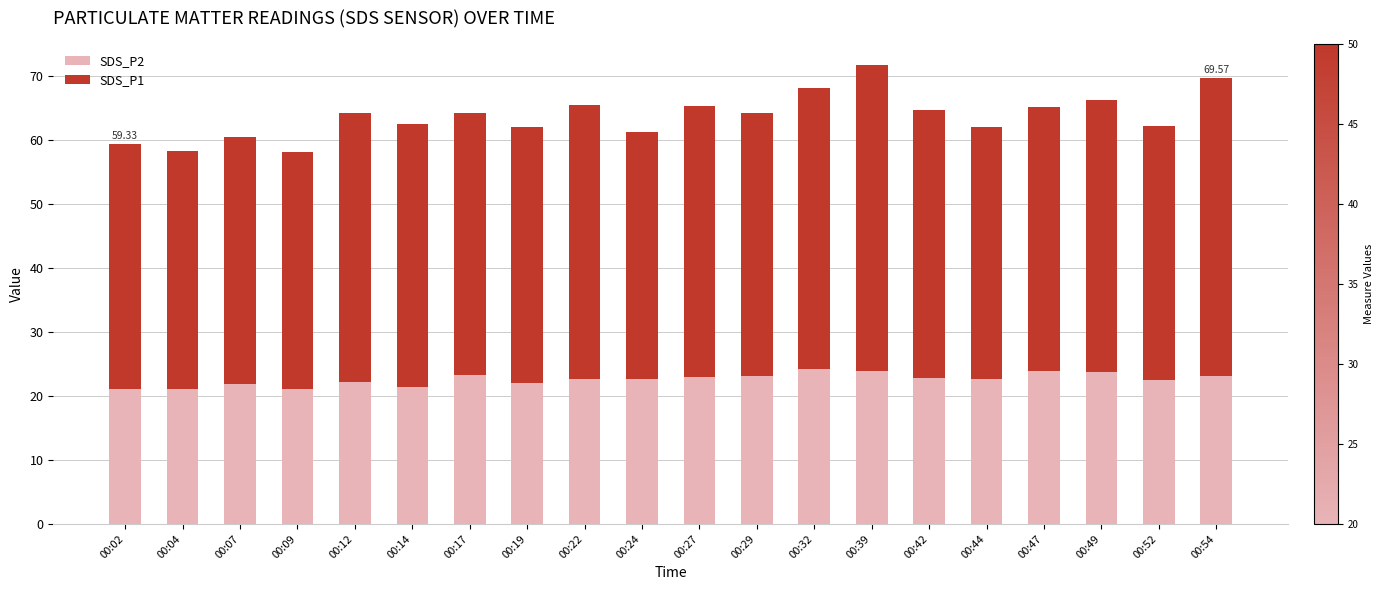

What is the total value across all series at 00:07?

60.4